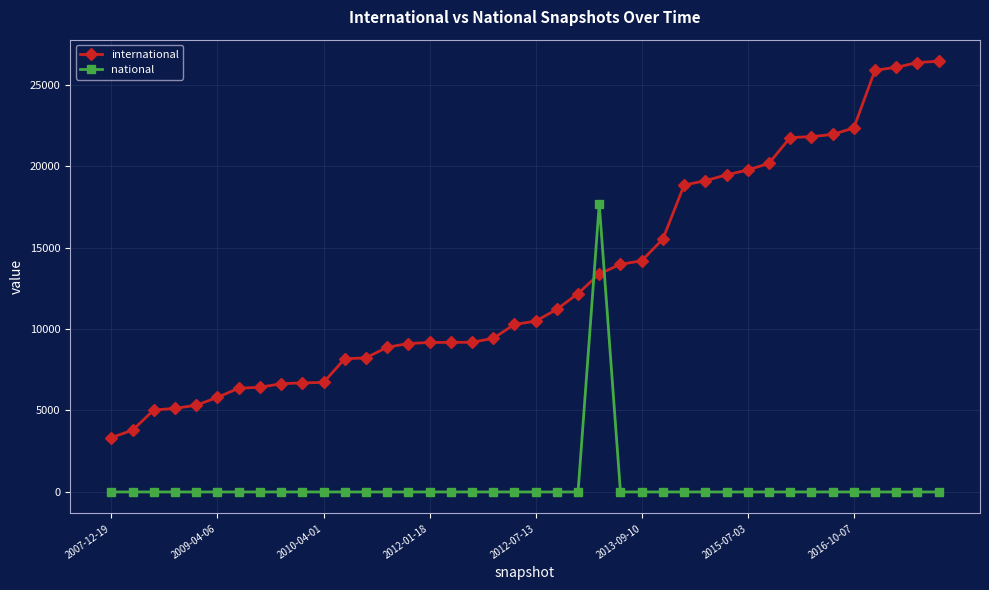

What is the difference between the second highest and second lowest values in the international series?

22558